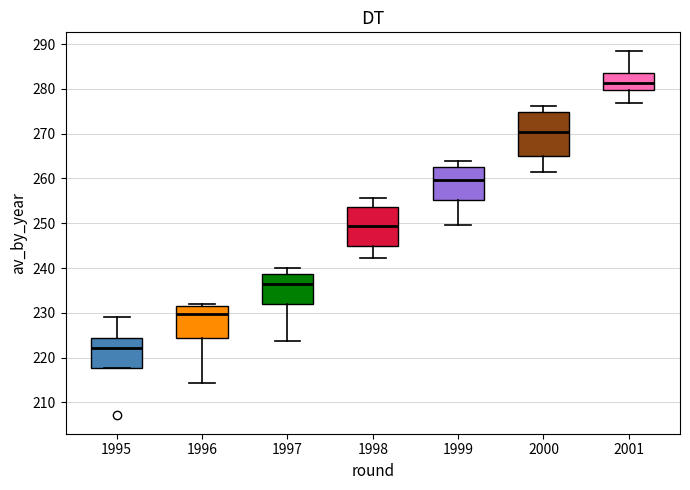

Reading left to right, transcribe this box plot: for each box, give where its median line is, the range the box spans, and where its two whiskers end, as read against the y-axis. The values are not printed on the chart, so give them approximately, as read against the axis.

1995: median 222, box 218 to 224, whiskers 218 to 229
1996: median 230, box 224 to 232, whiskers 214 to 232 (just above the box's upper edge)
1997: median 237, box 232 to 239, whiskers 224 to 240
1998: median 249, box 245 to 254, whiskers 242 to 256
1999: median 260, box 255 to 263, whiskers 250 to 264
2000: median 270, box 265 to 275, whiskers 261 to 276
2001: median 281, box 280 to 284, whiskers 277 to 289